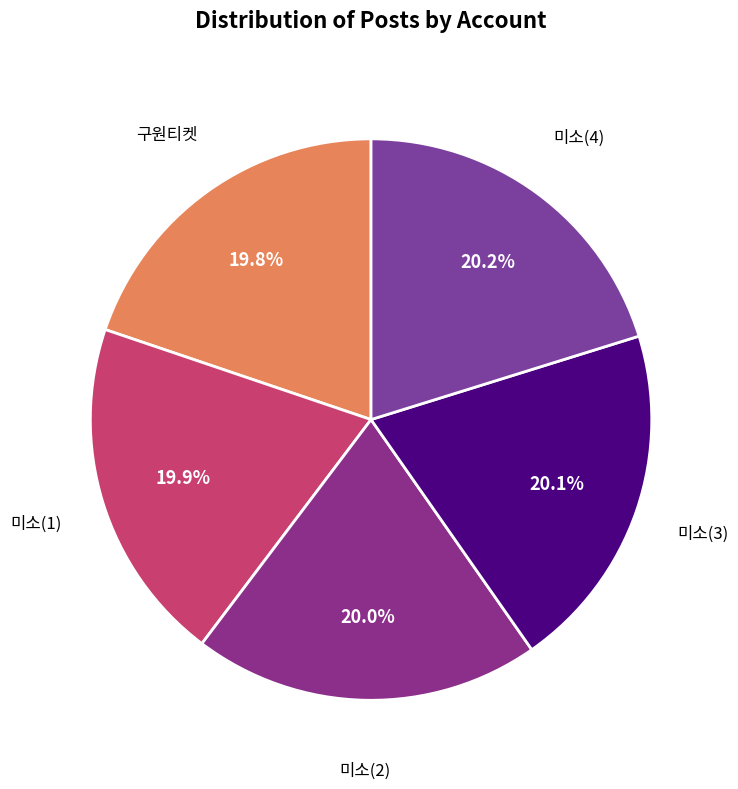

How many slices are in this pie chart?

5